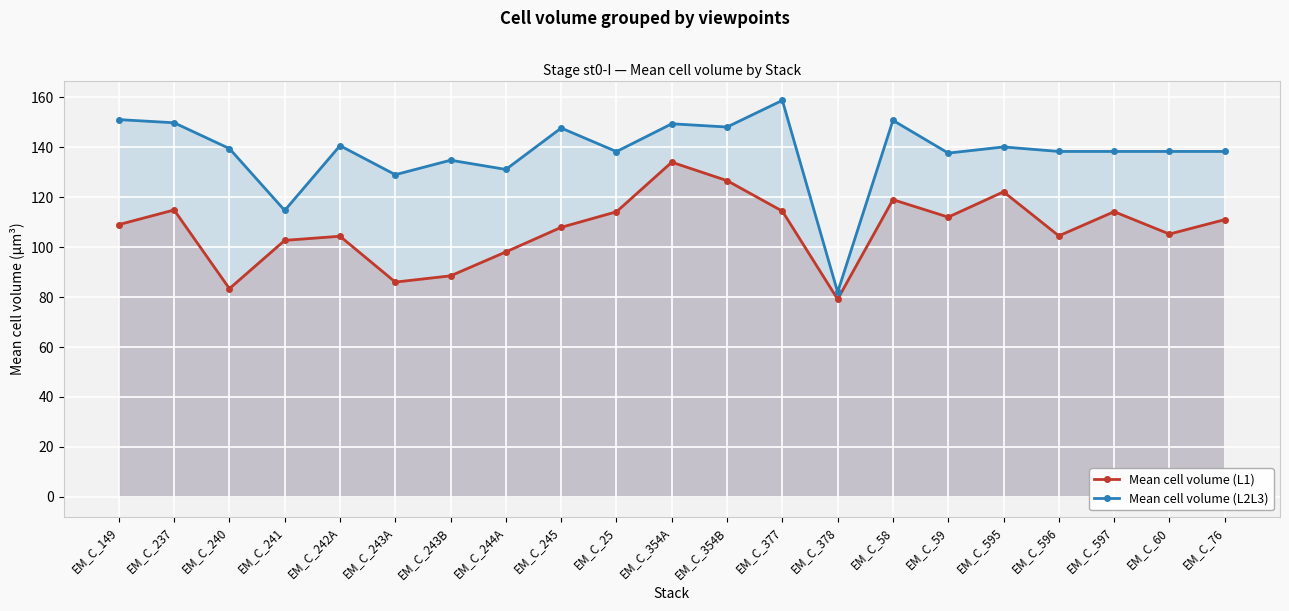

What is the sum of all Mean cell volume (L2L3) values?

2897.9